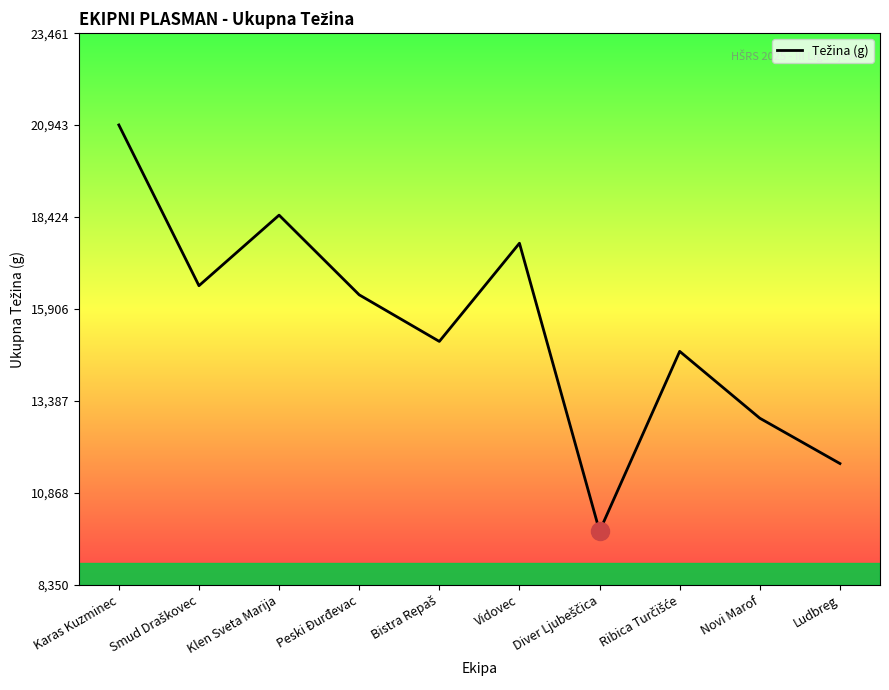

At which category does the data reach its first local peak?

Klen Sveta Marija